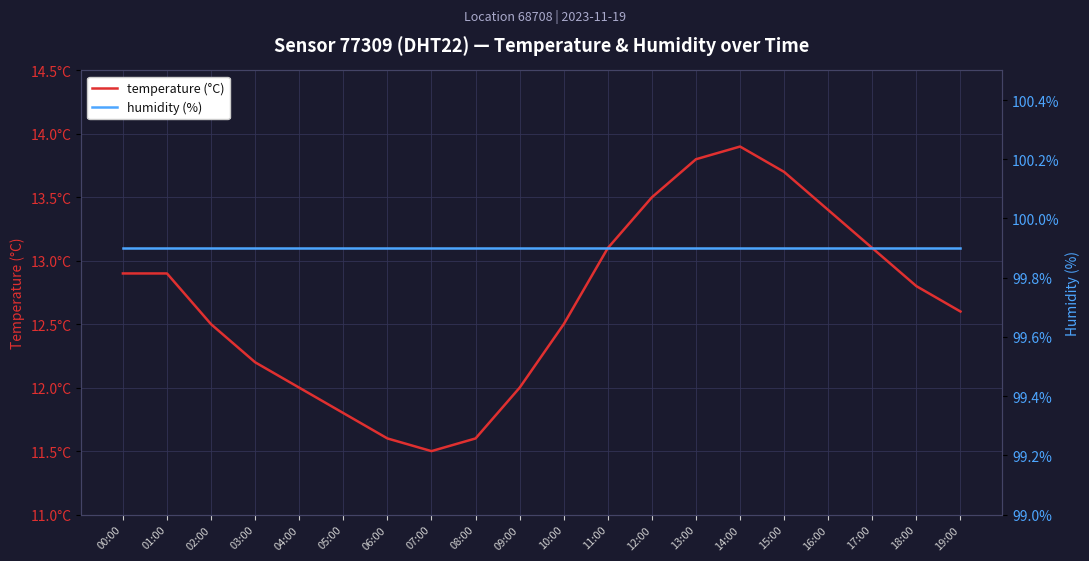

At which label does temperature (°C) first exceed 12?

00:00